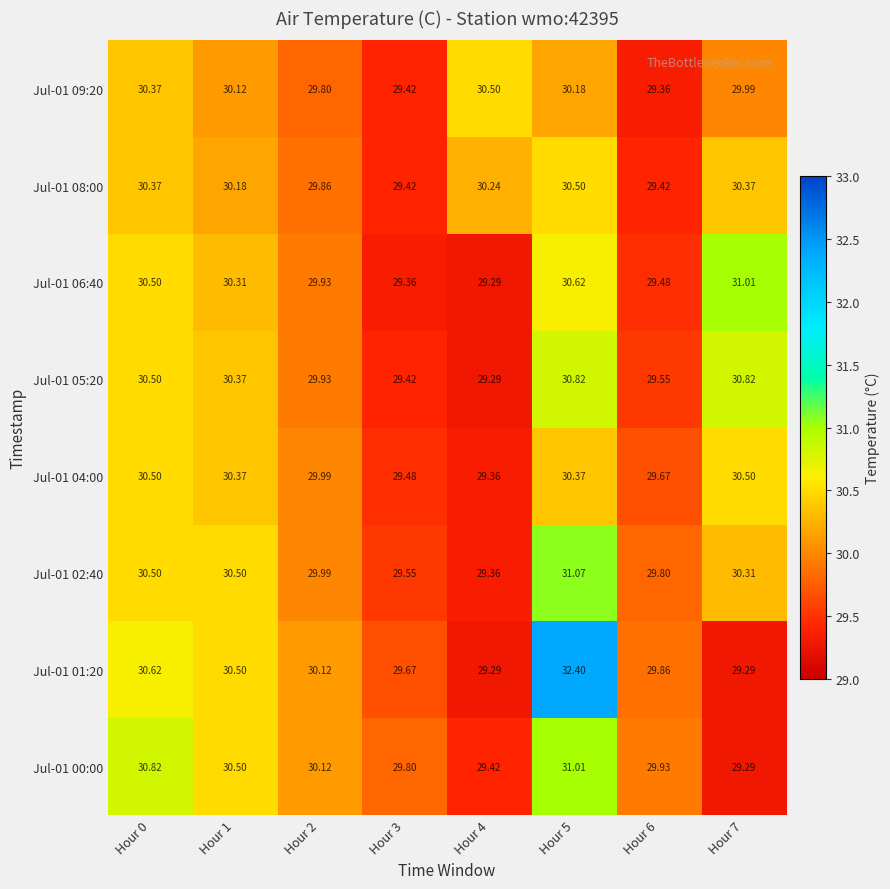

How many data points in Jul-01 02:40 are above 30?

4